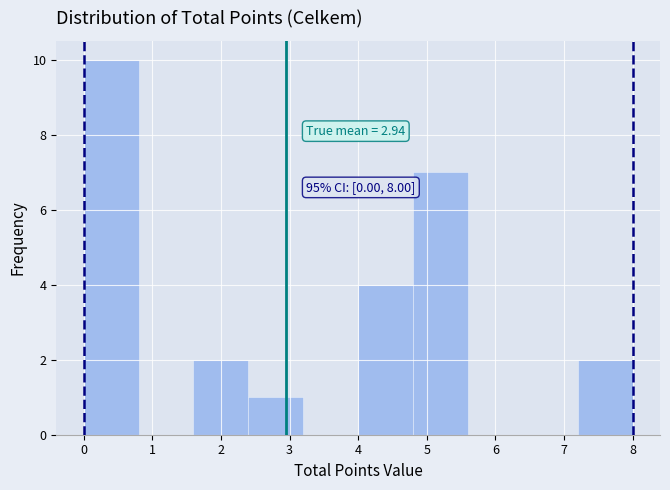

Which range on the x-axis has the tallest bar?

0.0 to 0.8